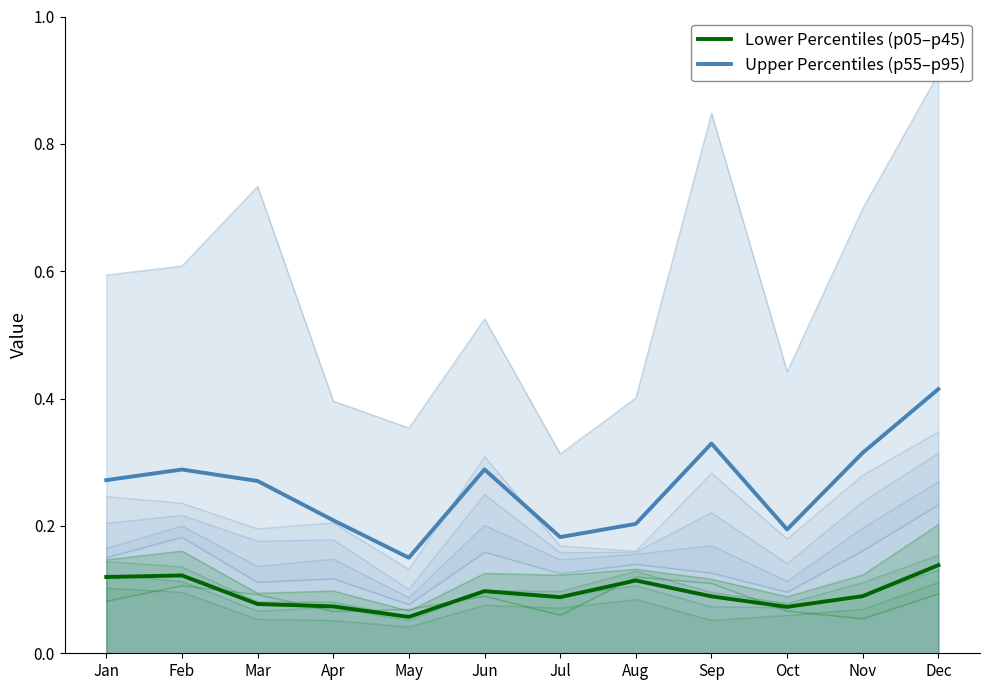

What is the sum of all Upper Percentiles (p55–p95) values?

3.1